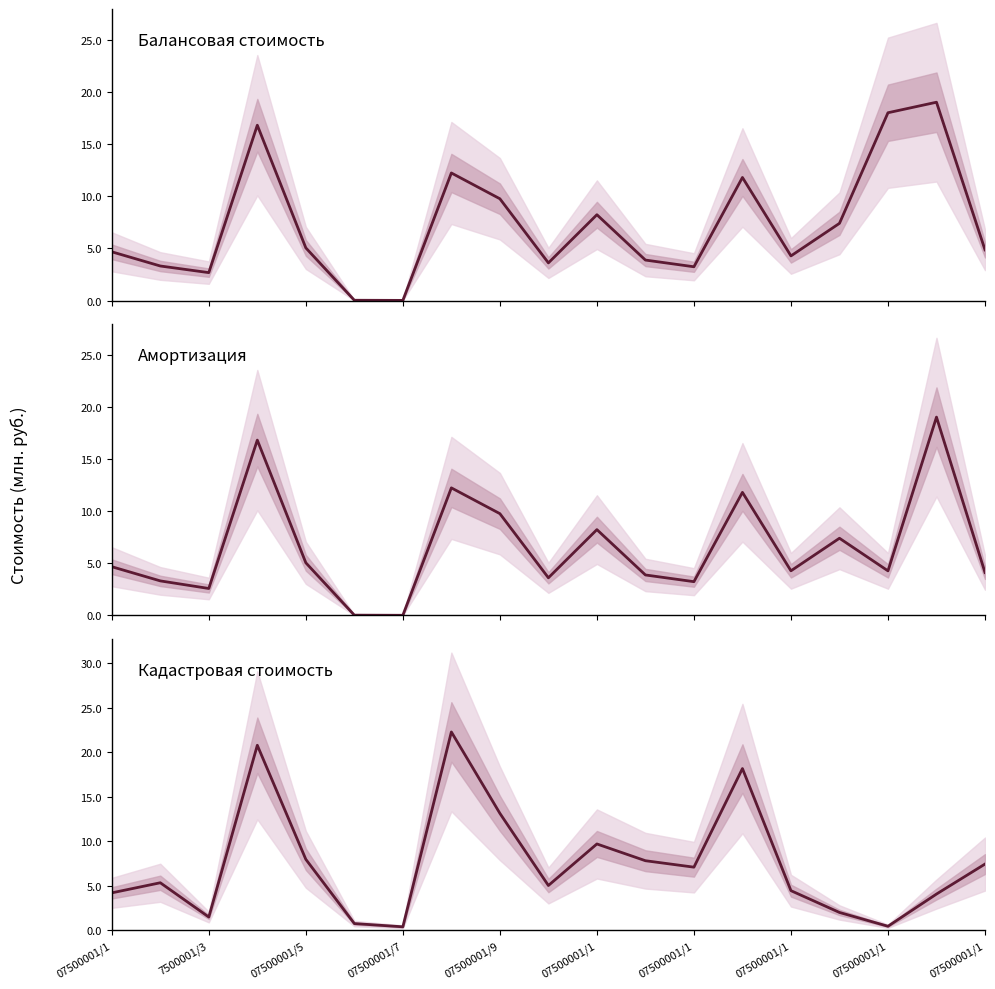

What are all the series names shown in the legend?

Балансовая стоимость, Амортизация, Кадастровая стоимость